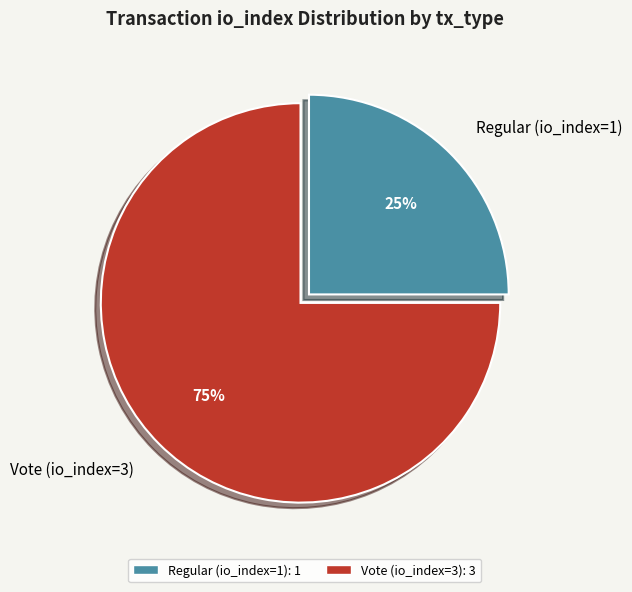

To the nearest percent, what percentage of the pie is Vote (io_index=3)?

75%